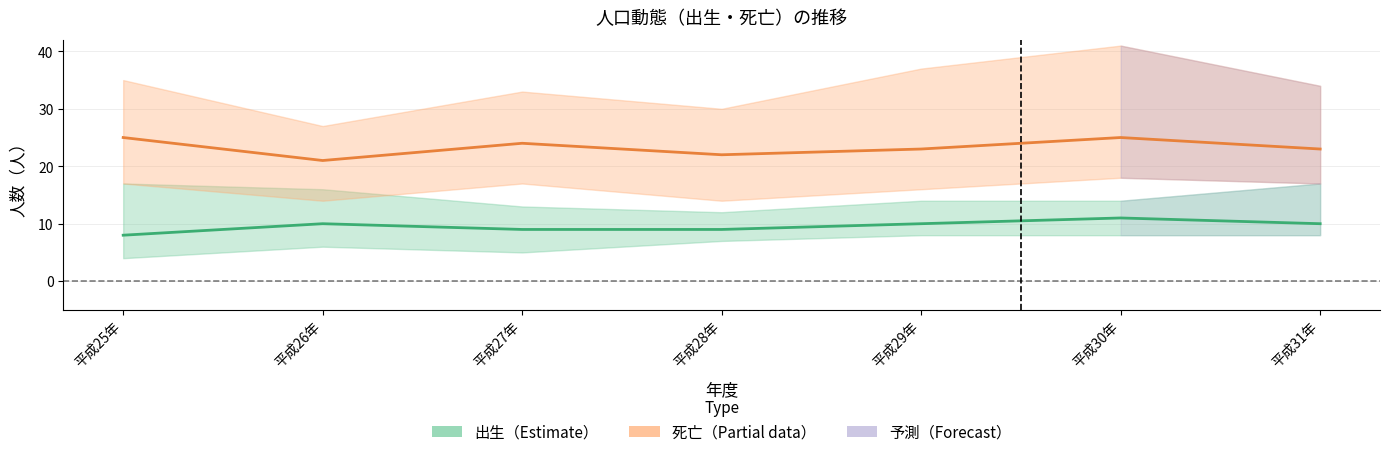

What is the label of the 6th point from the left?

平成30年